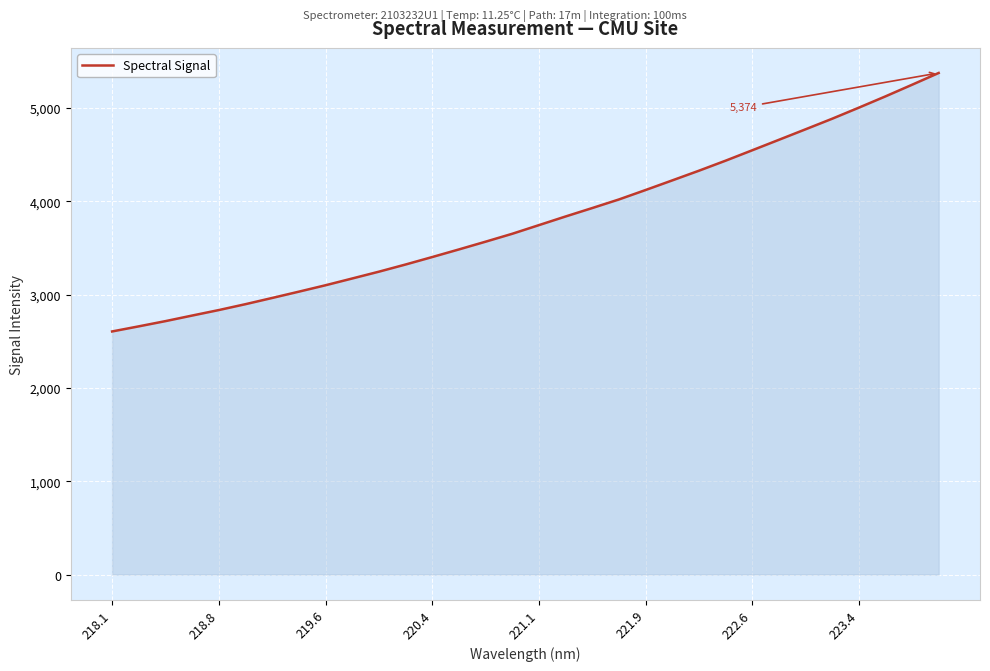

What is the smallest value displayed?

2604.4